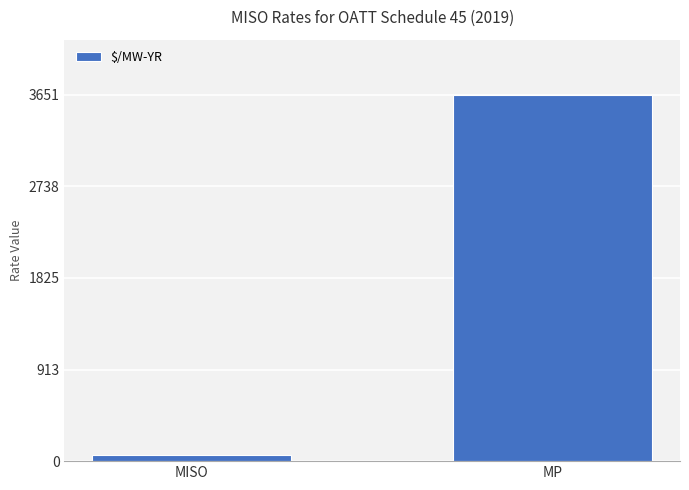

What is the difference between the values at MP and MISO?

3590.1